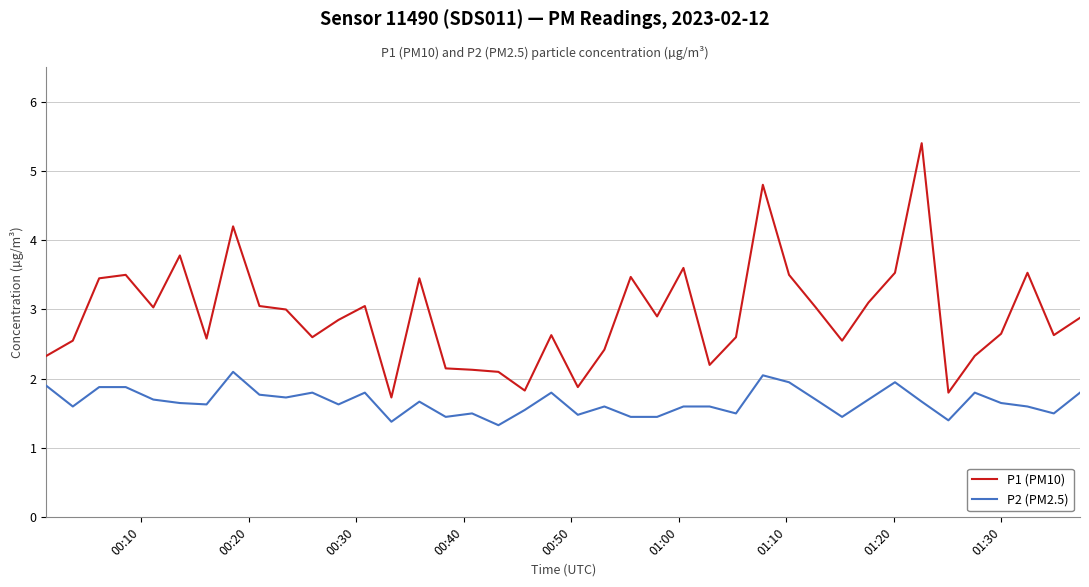

What is the difference between the maximum and minimum values in the P1 (PM10) series?

3.7